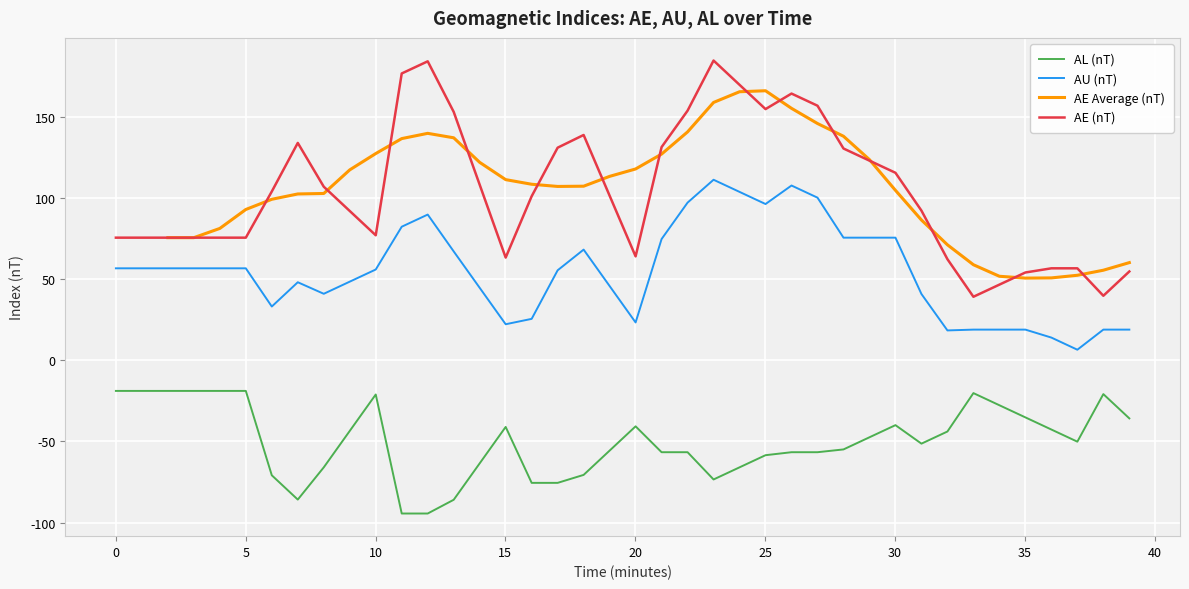

True or false: AE (nT) and AL (nT) cross at least once.

False